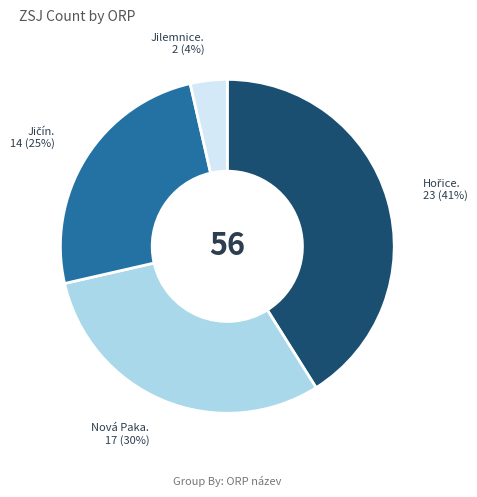

Does any single category account for the majority?

No